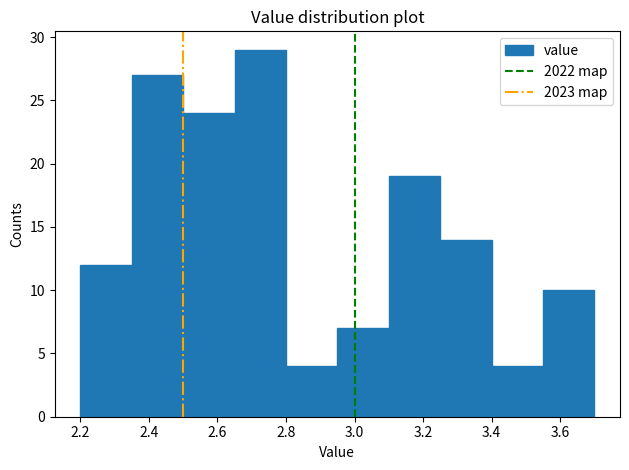

How tall is the bar that spans 3.40 to 3.55 on the x-axis? Neither the bar edges nor the heights are printed on the chart, so give them approximately, as read against the axes.

4